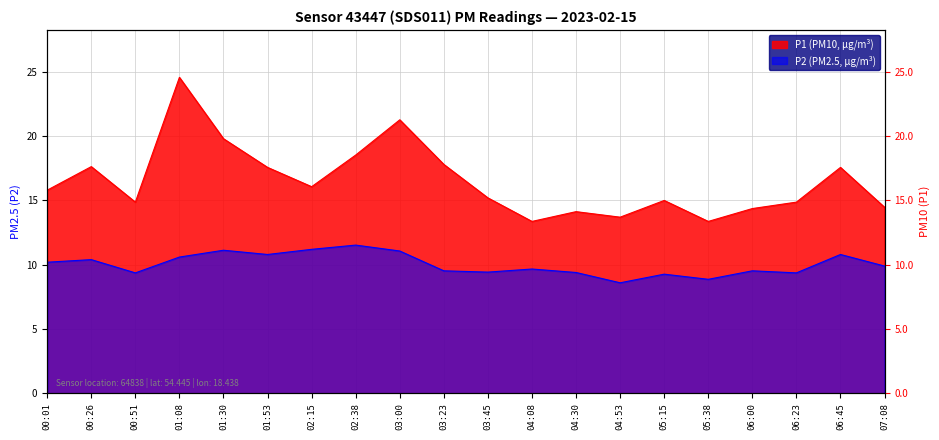

Read the P2 value at 06:00.

9.5